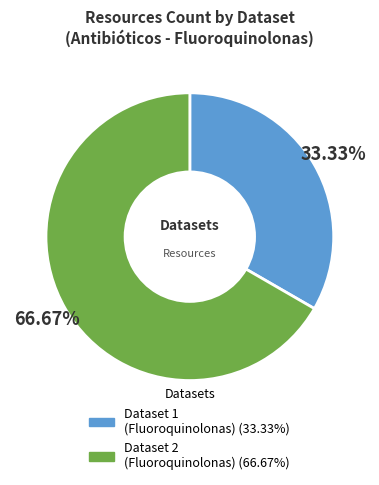

How many slices are in this pie chart?

2